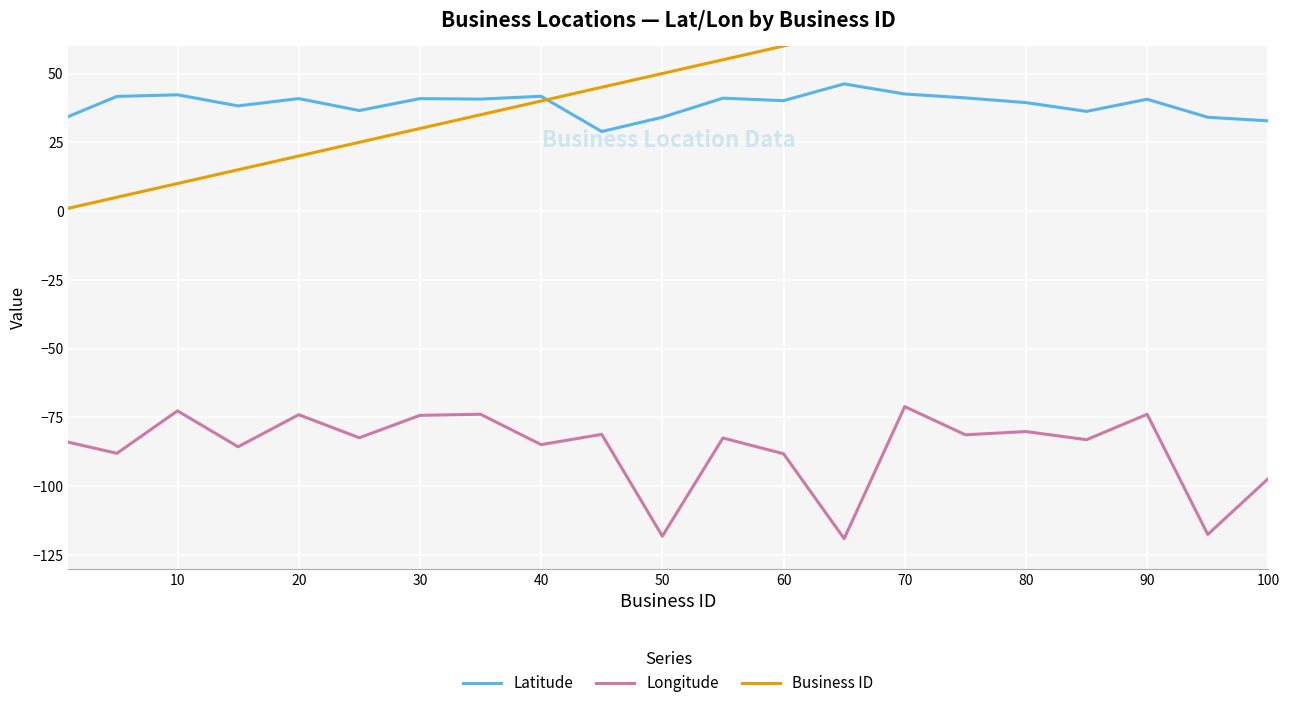

The value of Longitude at 10 is -49.4. True or false?

False